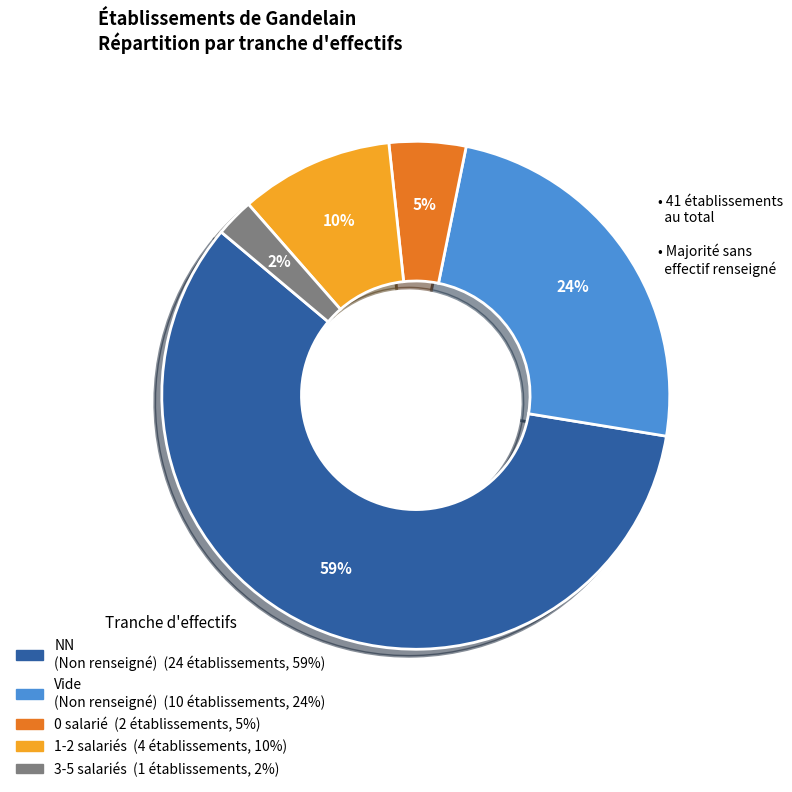

To the nearest percent, what is the average slice percentage?

20%